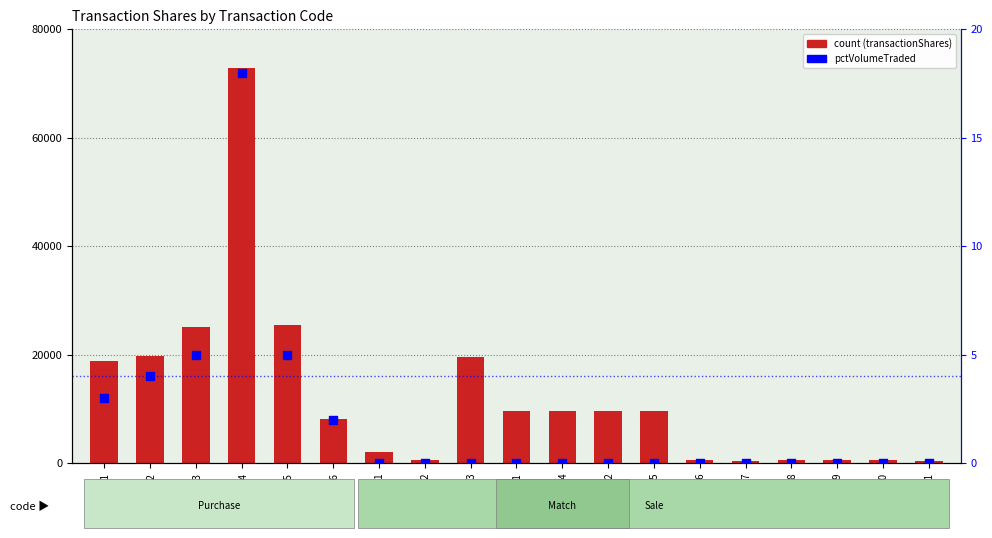

At how many categories does at least one series exceed 40105?

1